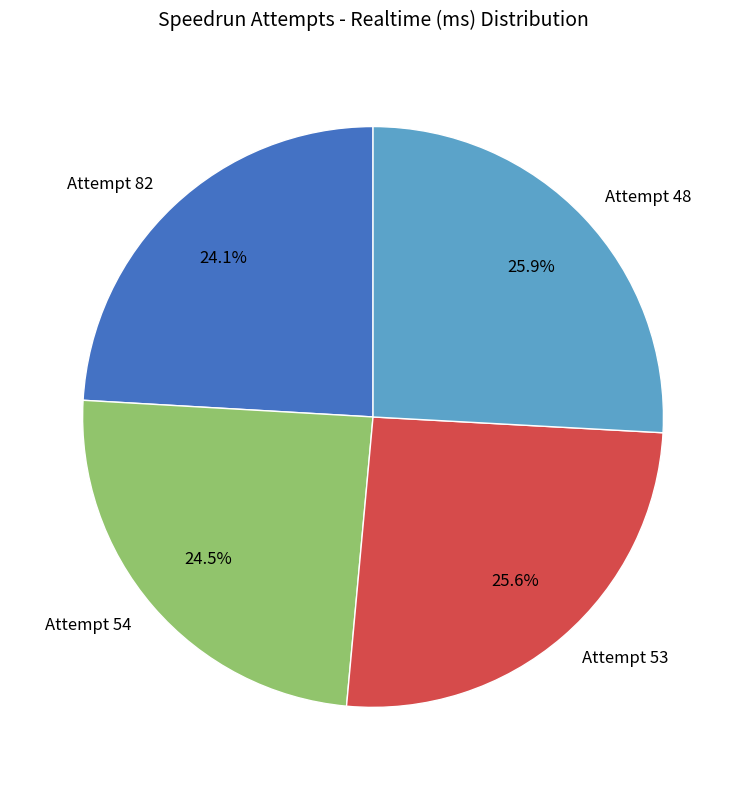

What percentage is the Attempt 48 slice, to the nearest percent?

26%